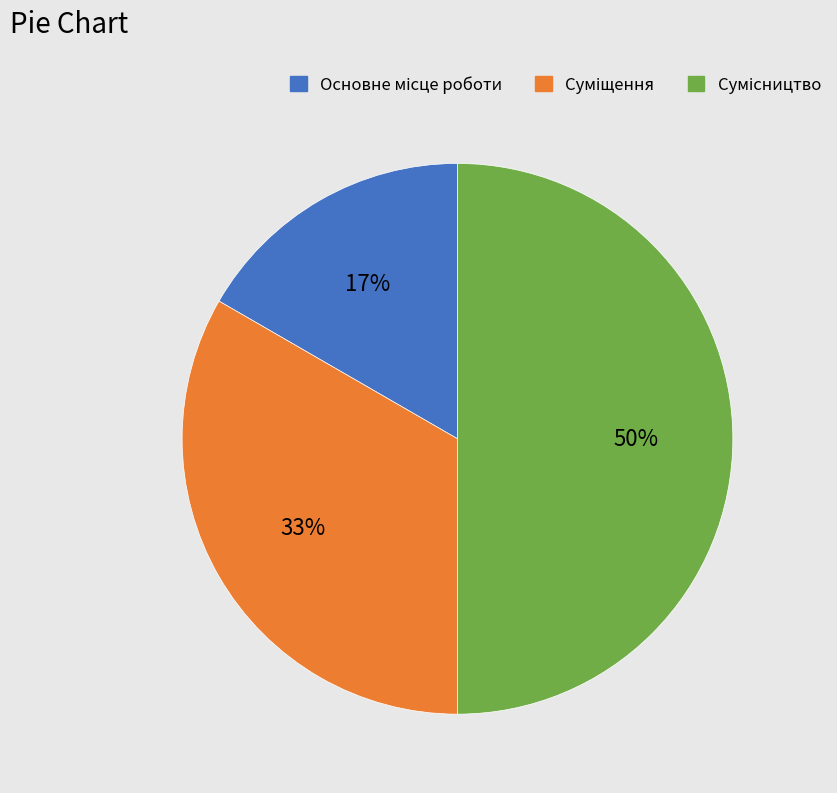

To the nearest percent, what is the average slice percentage?

33%